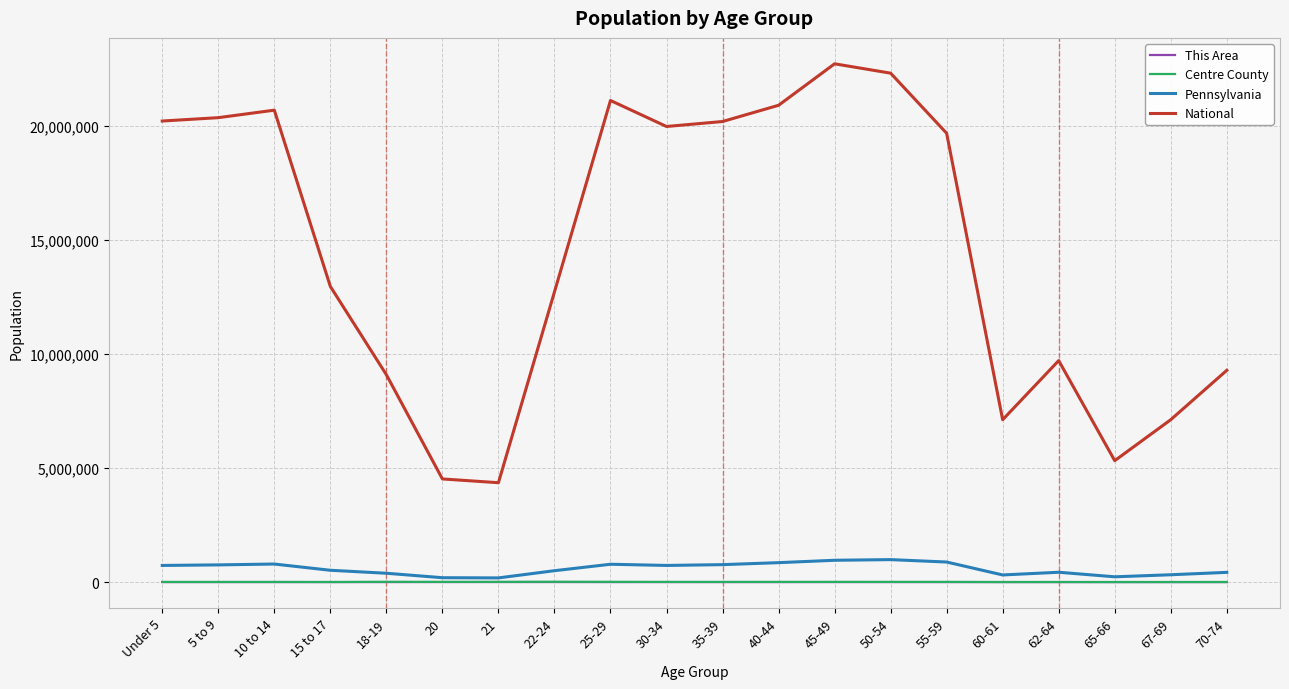

Which series has the widest spread of values?

National